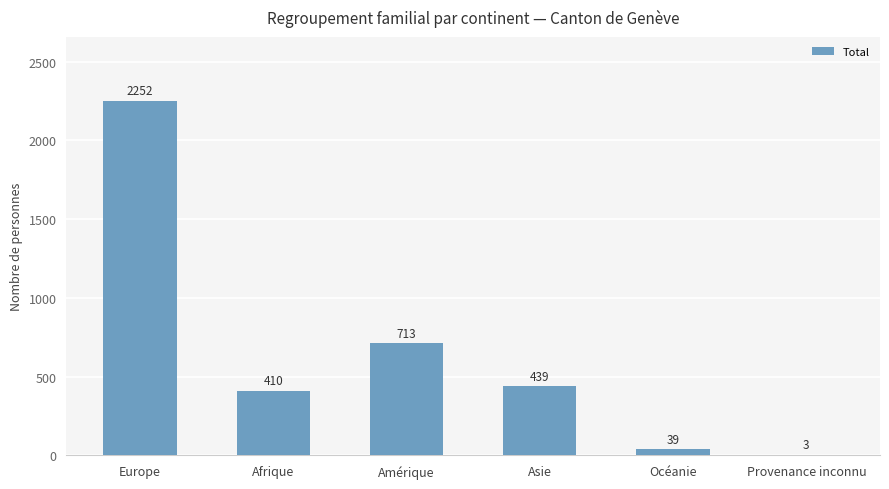

What is the difference between the values at Europe and Océanie?

2213